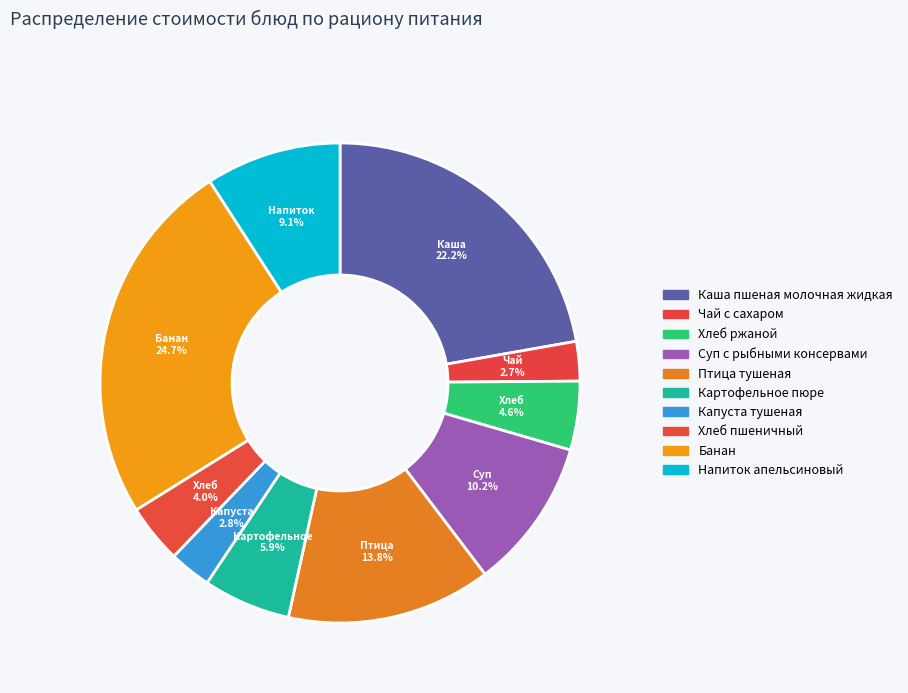

To the nearest percent, what portion does Птица тушеная represent?

14%